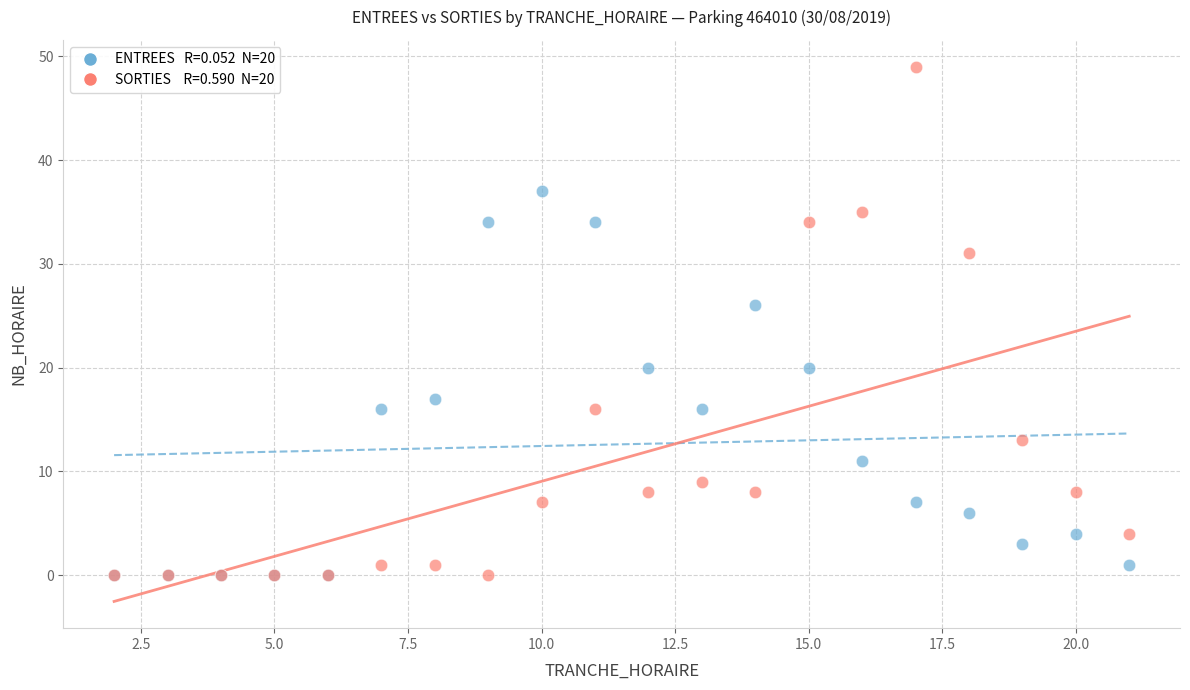

Across all series, what Y value is closest to 24?

26